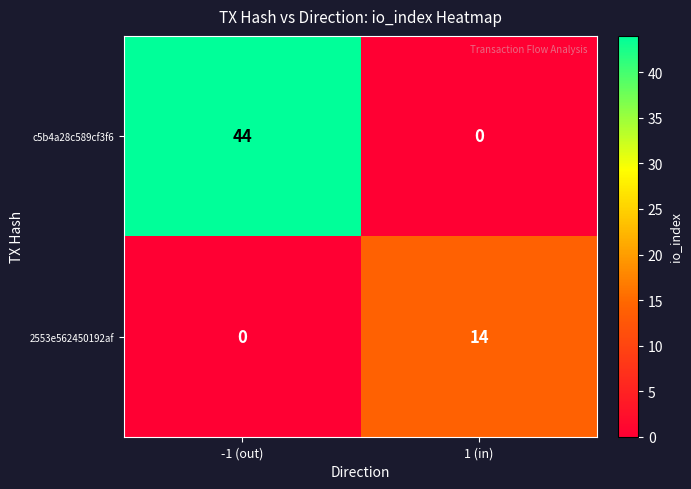

The c5b4a28c589cf3f6 series shows -25 at 1 (in). True or false?

False